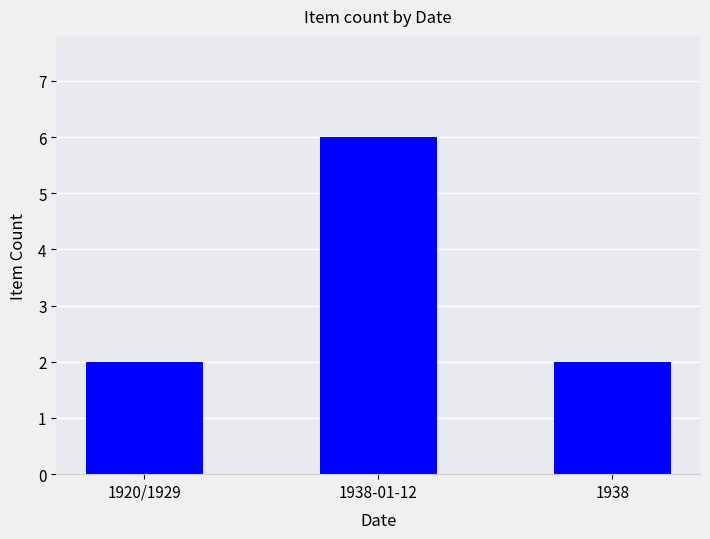

What is the greatest value displayed?

6